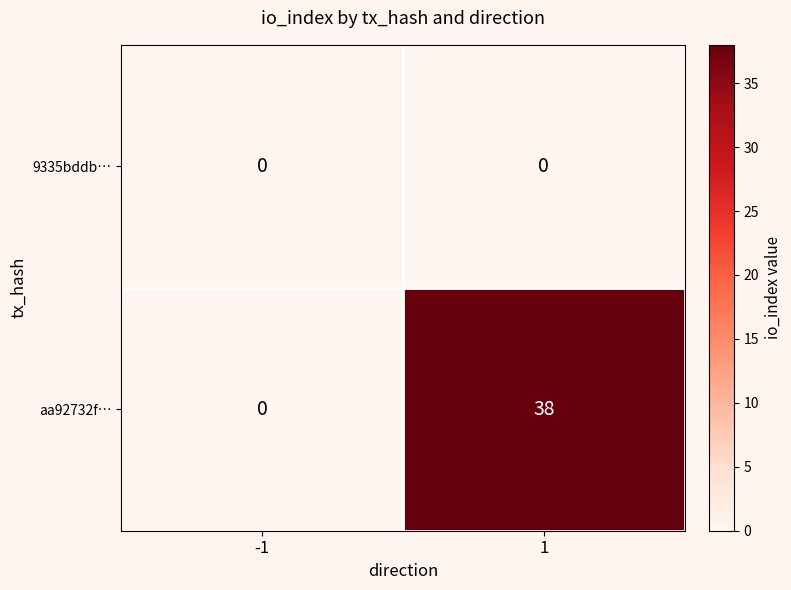

What value does the aa92732f… series have at 1, to the nearest 5?

40